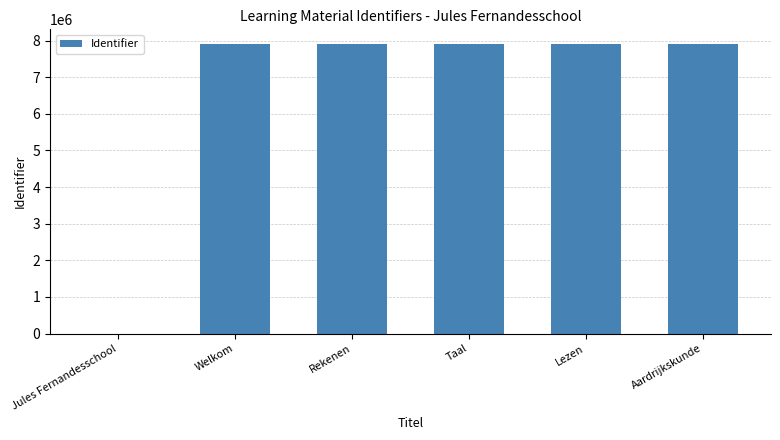

At which label is the value closest to 3955262?

Welkom